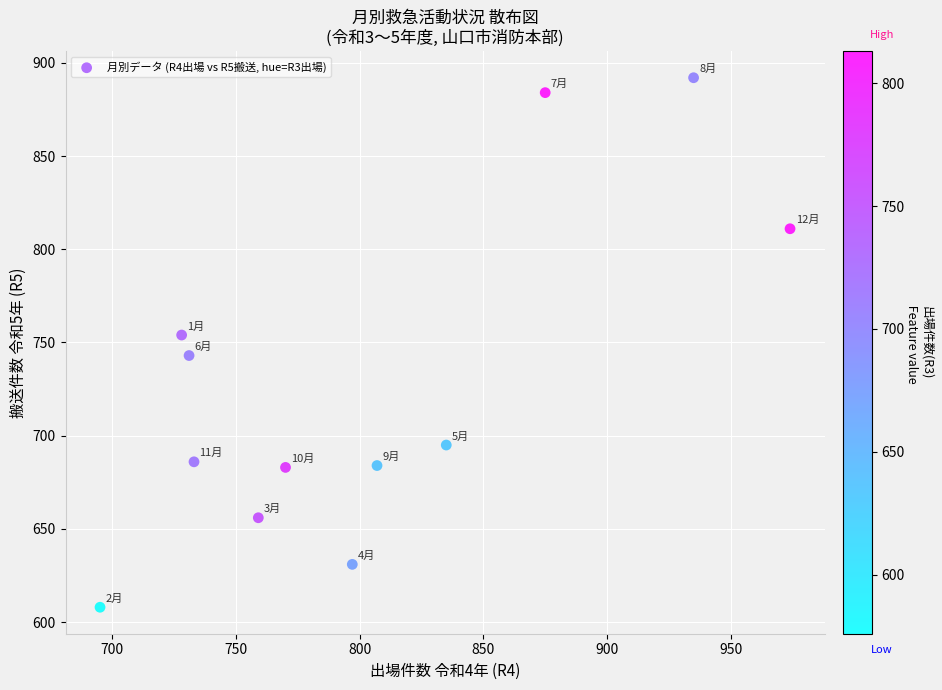

What is the range of Y values (max minus min)?

284